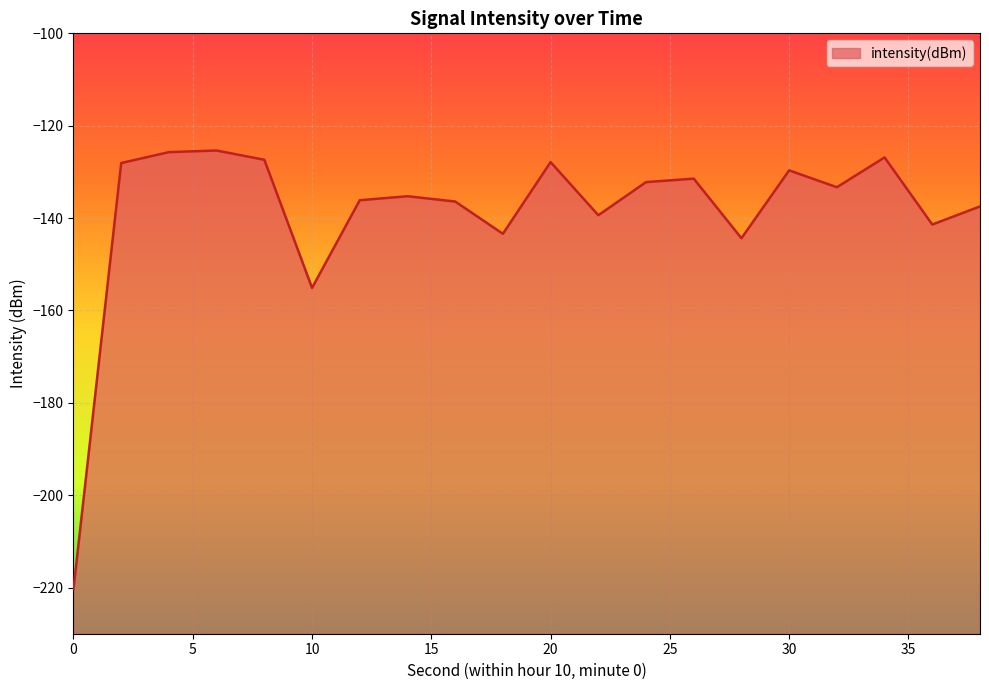

Where is the data nearest to the value -172?

10